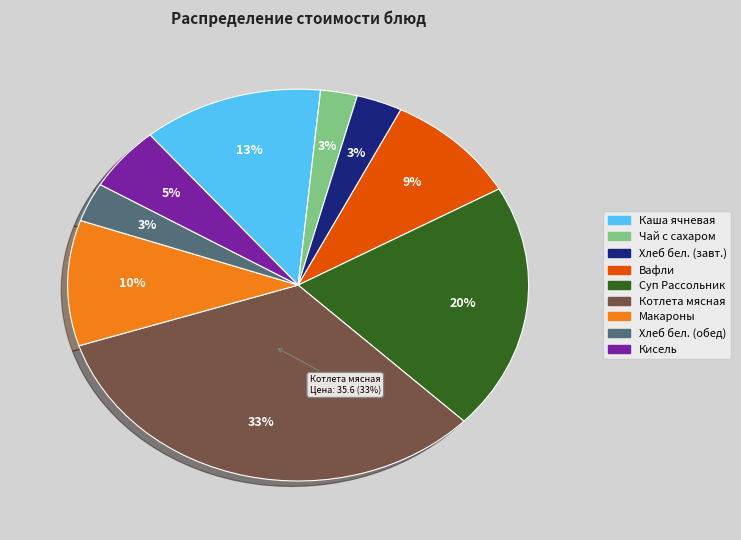

To the nearest percent, what is the average slice percentage?

11%